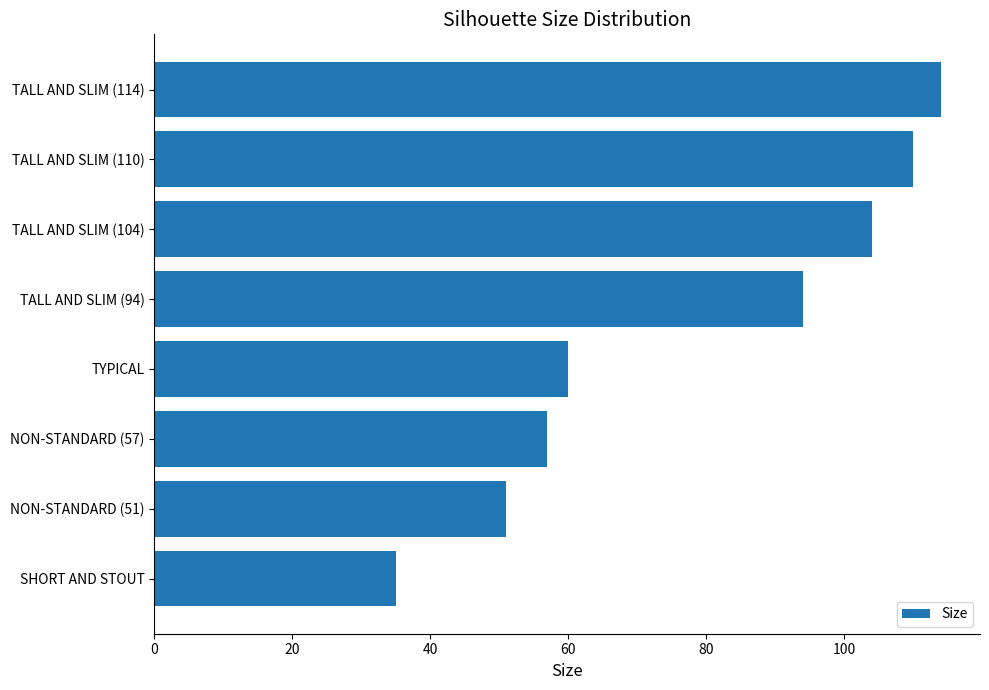

Where is the data nearest to the value 74?

TYPICAL